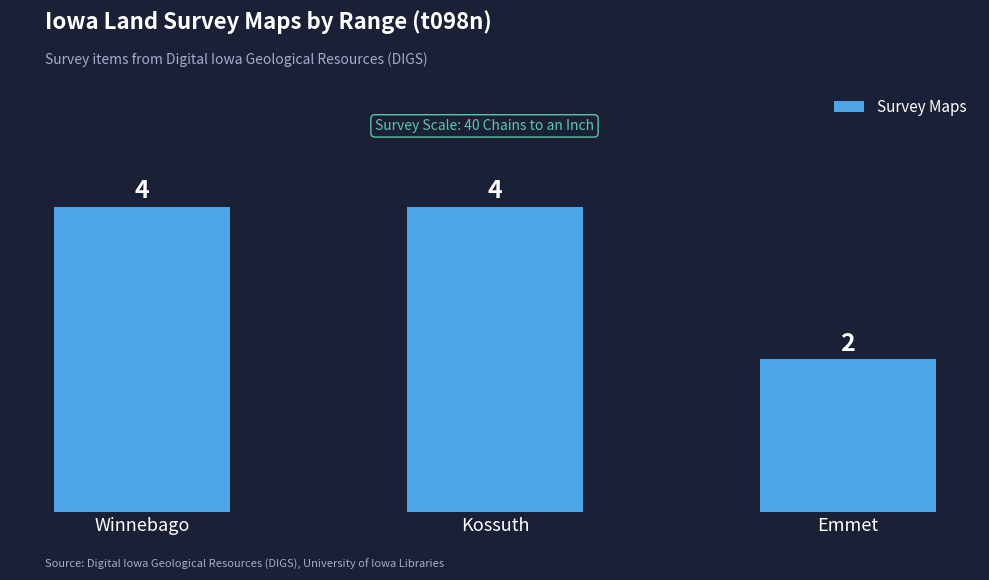

Approximately how many times larger is the value at Emmet compared to Winnebago?

0.5